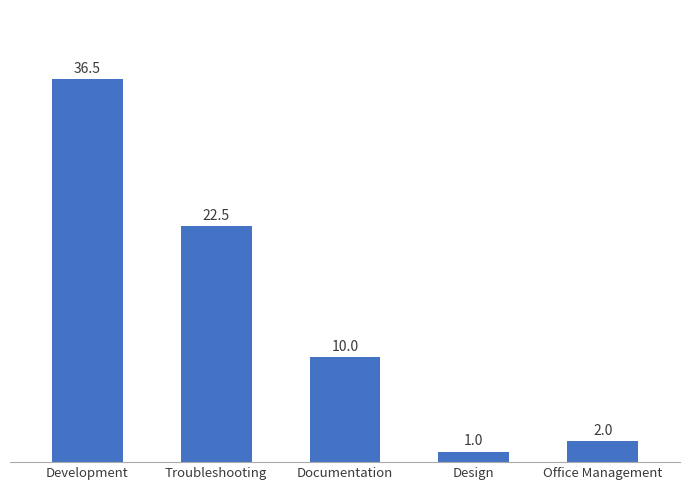

What is the label of the 1st bar from the right?

Office Management